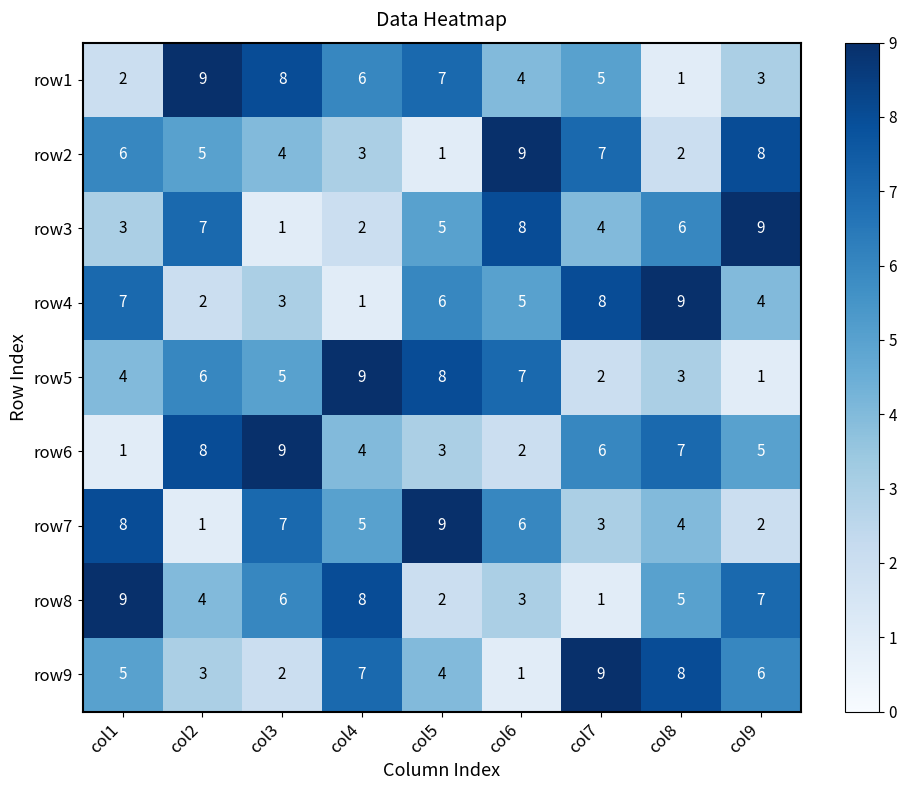

What is the total value across all series at col7?

45